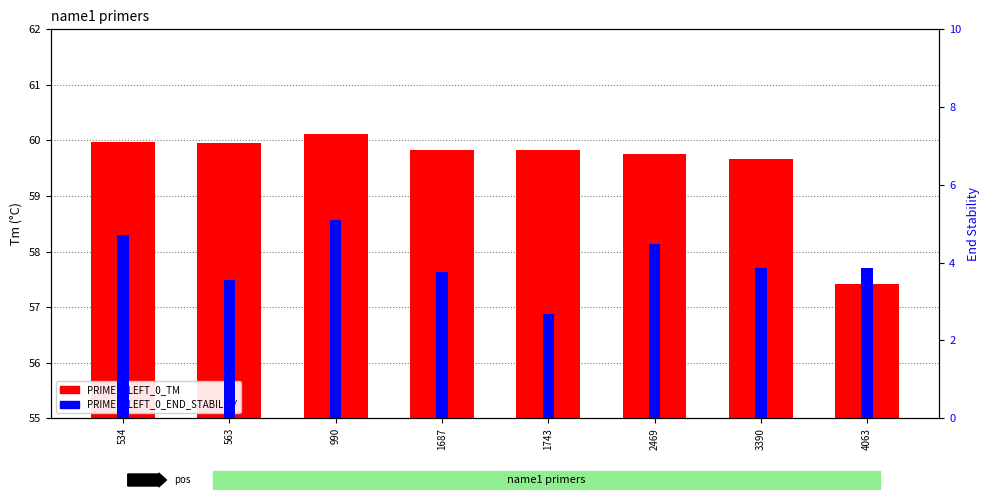

What is the average value of the PRIMER_LEFT_0_TM series?

59.6